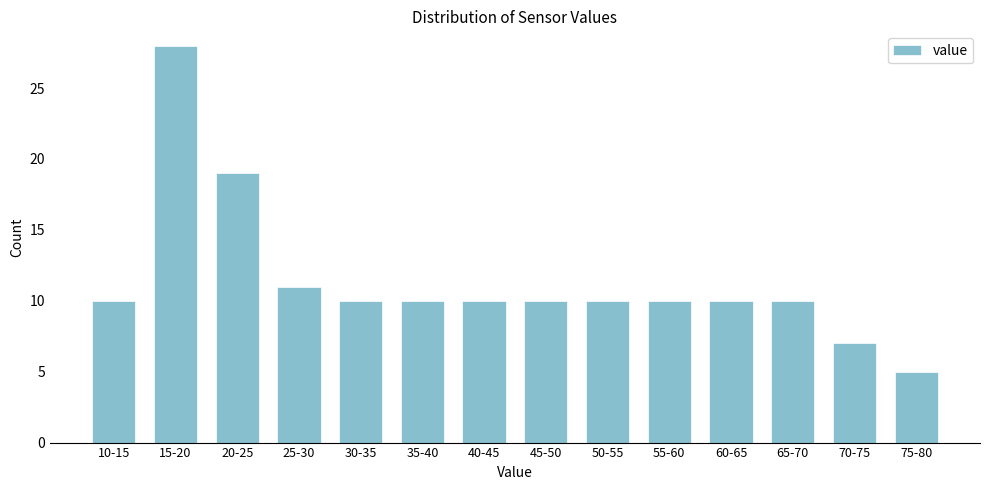

Reading left to right, what are all the values shown in this chart?

10	28	19	11	10	10	10	10	10	10	10	10	7	5